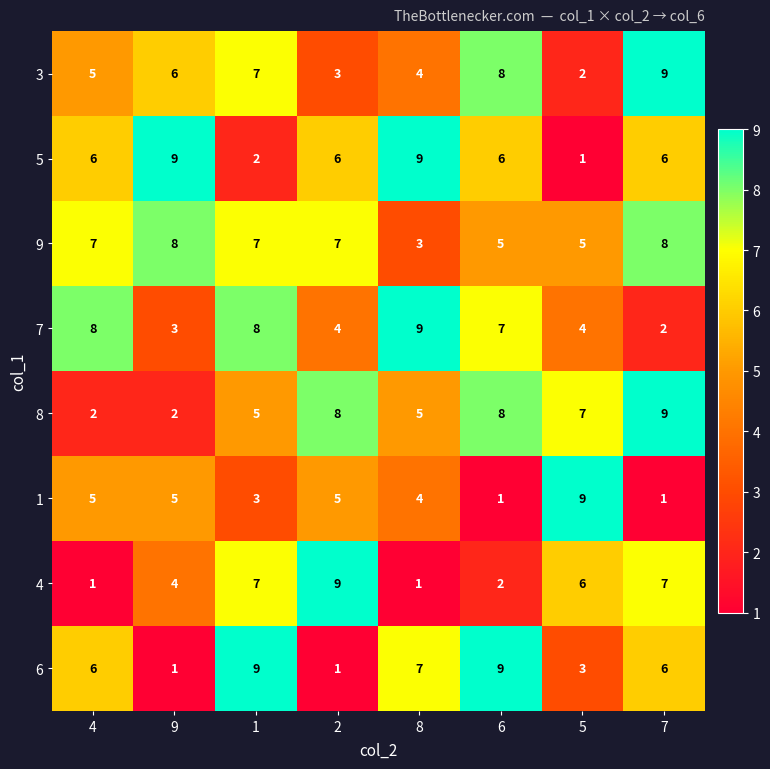

True or false: 3 has a value of 5 at 2.

False